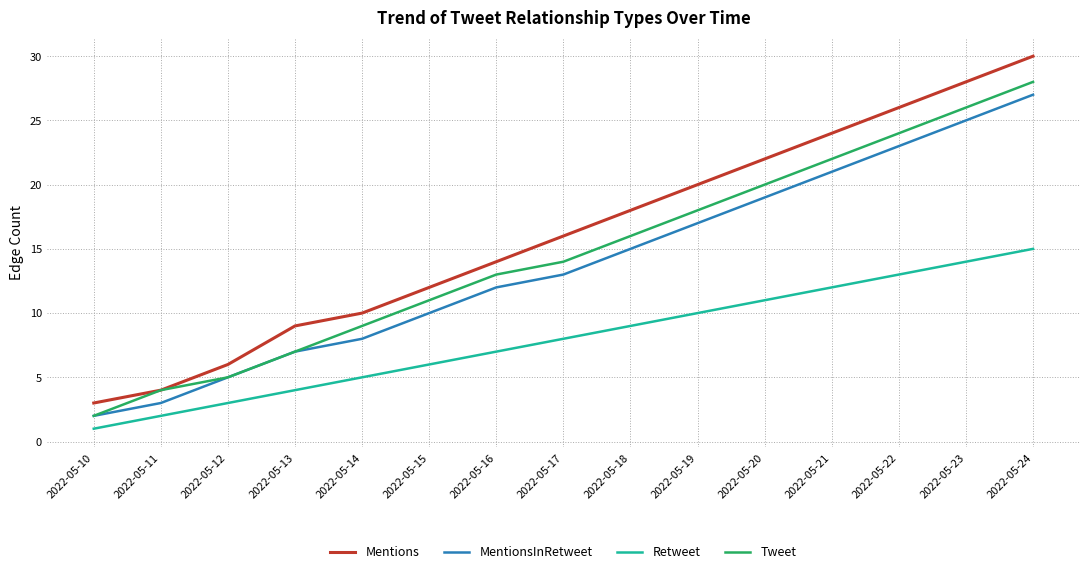

At how many categories does at least one series exceed 21?

5